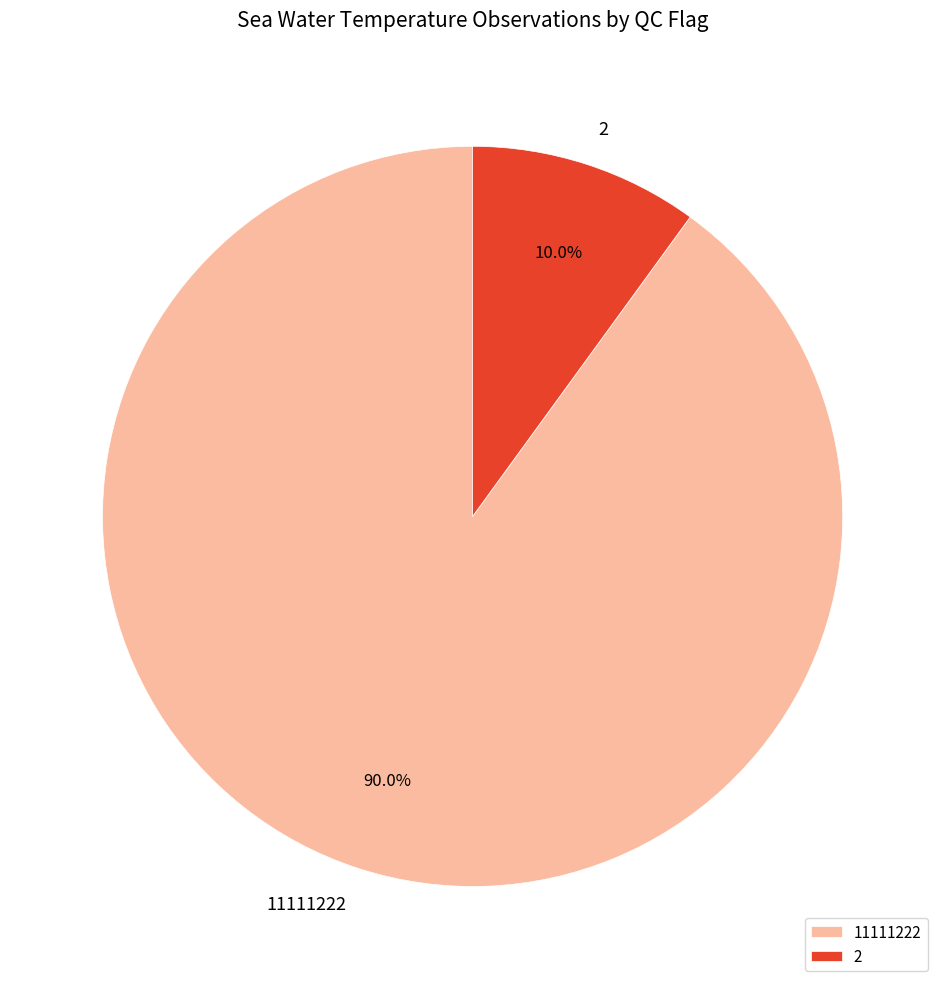

What is the ratio of the value at 11111222 to the value at 2?

9.0